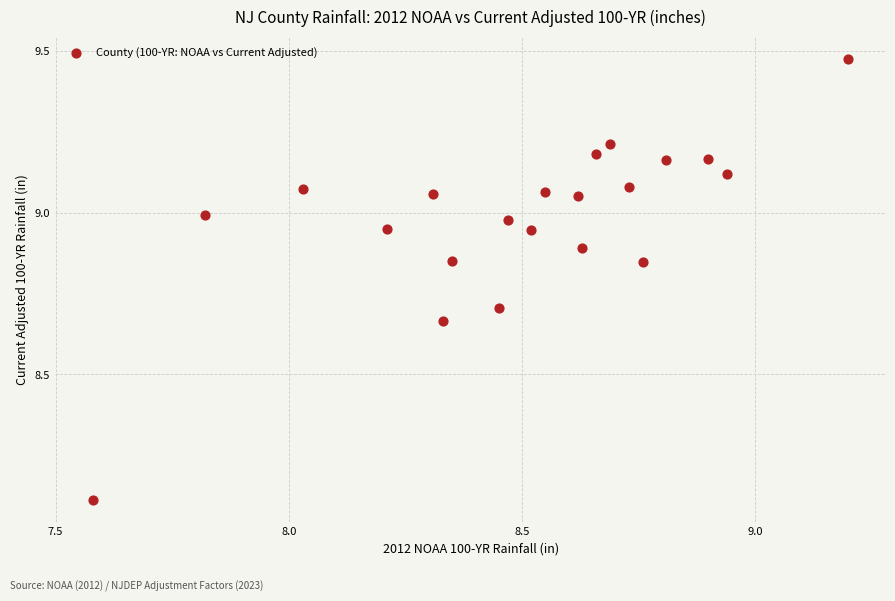

What Y value in the scatter plot is closest to 8?

8.1